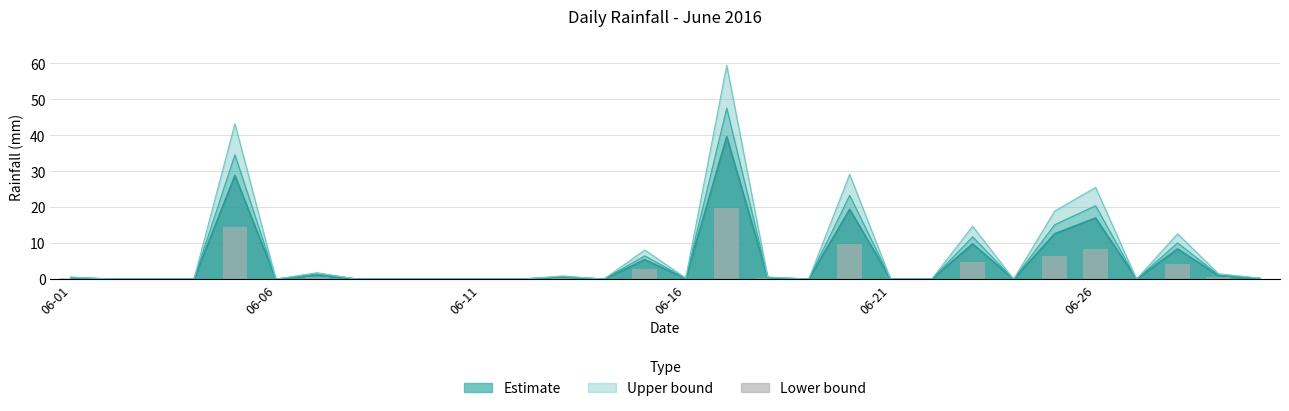

What position from the right is 06-11?

20